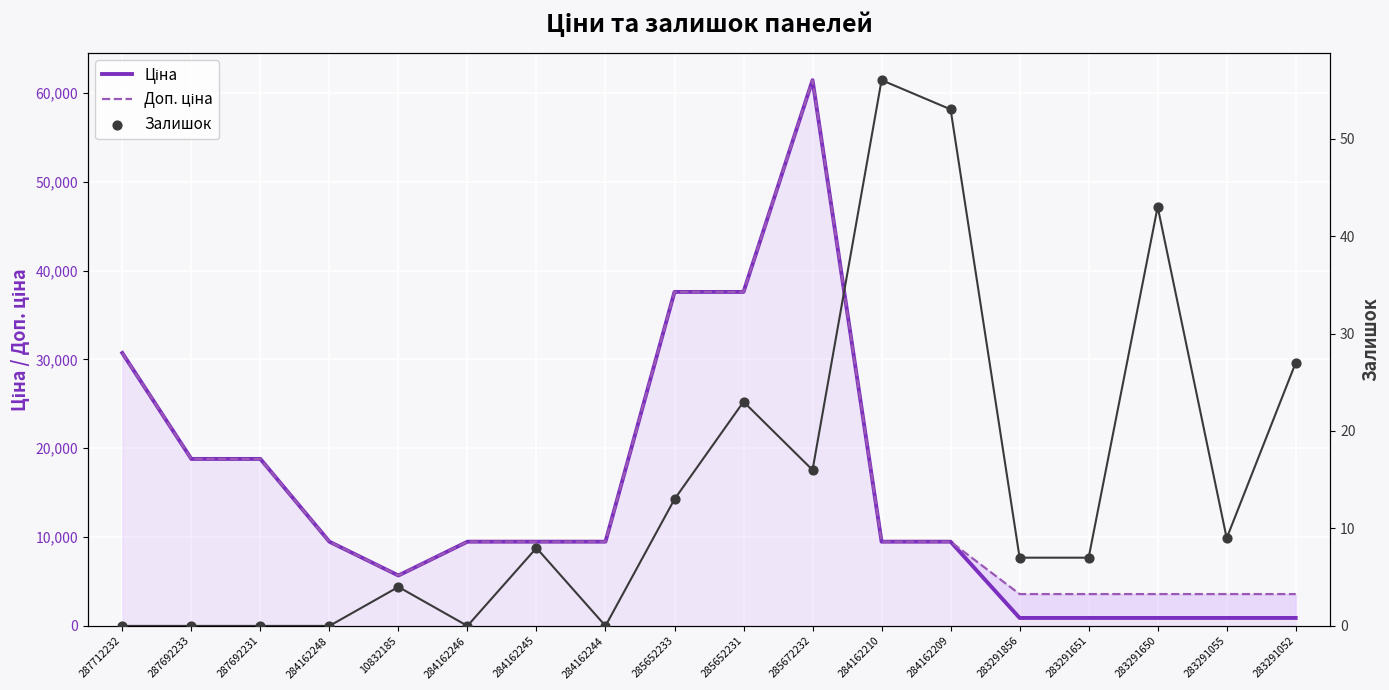

At how many categories does at least one series exceed 46714?

1